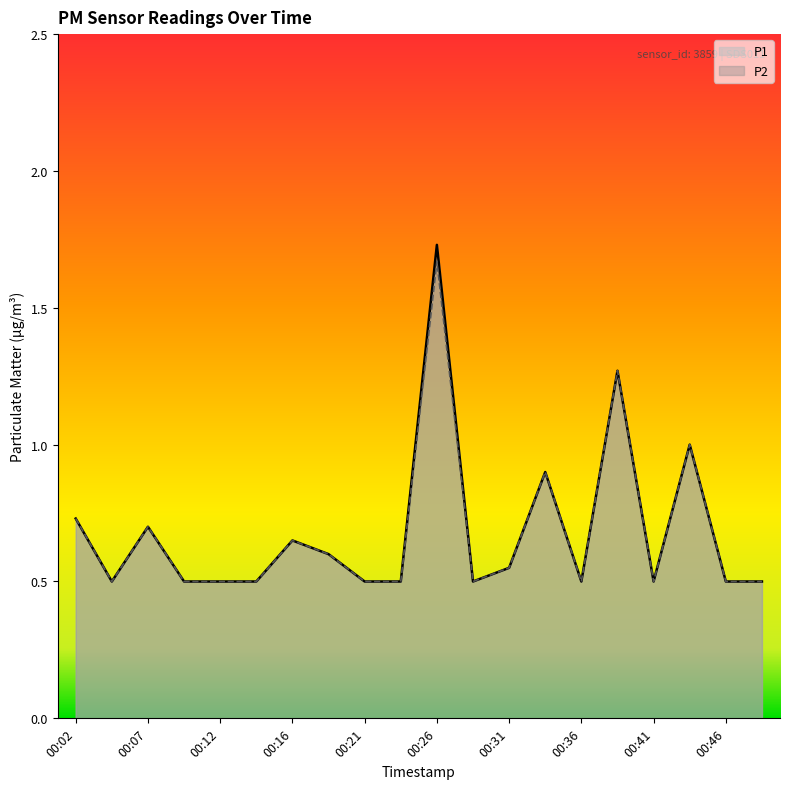

Which series has the largest total across all categories?

P1